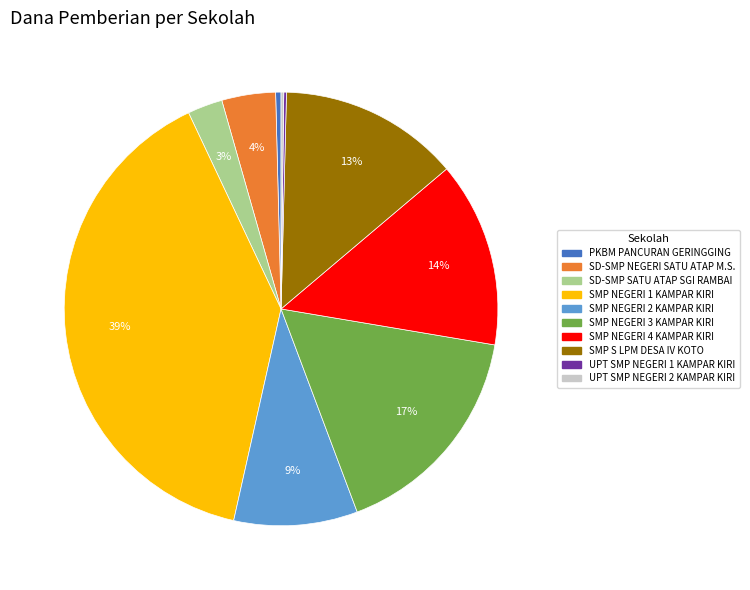

Is there a majority slice in this chart?

No